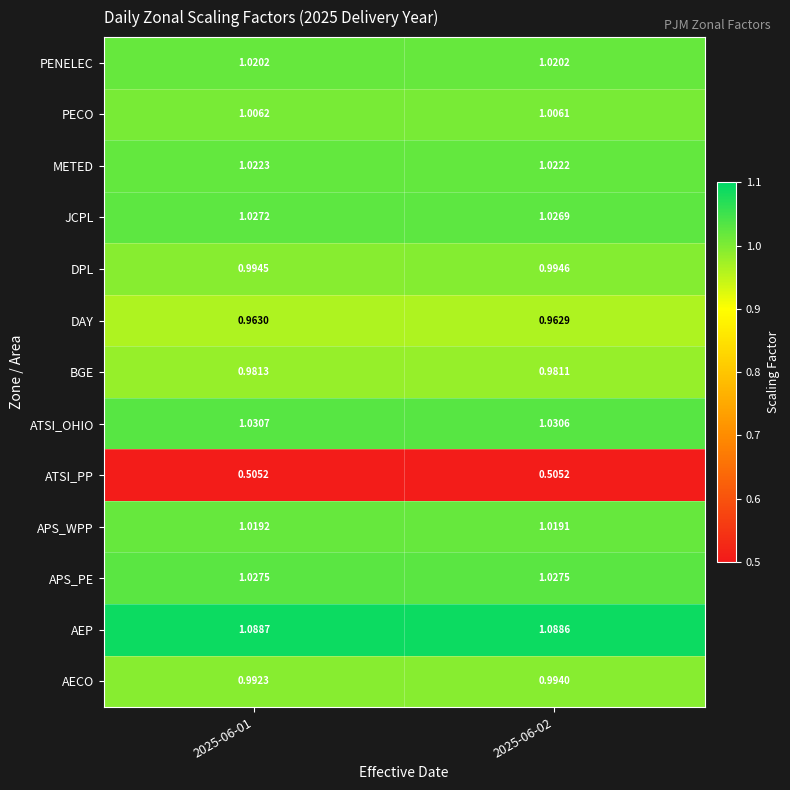

Rank the series by their maximum value, from highest to lowest.

AEP, ATSI_OHIO, APS_PE, JCPL, METED, PENELEC, APS_WPP, PECO, DPL, AECO, BGE, DAY, ATSI_PP